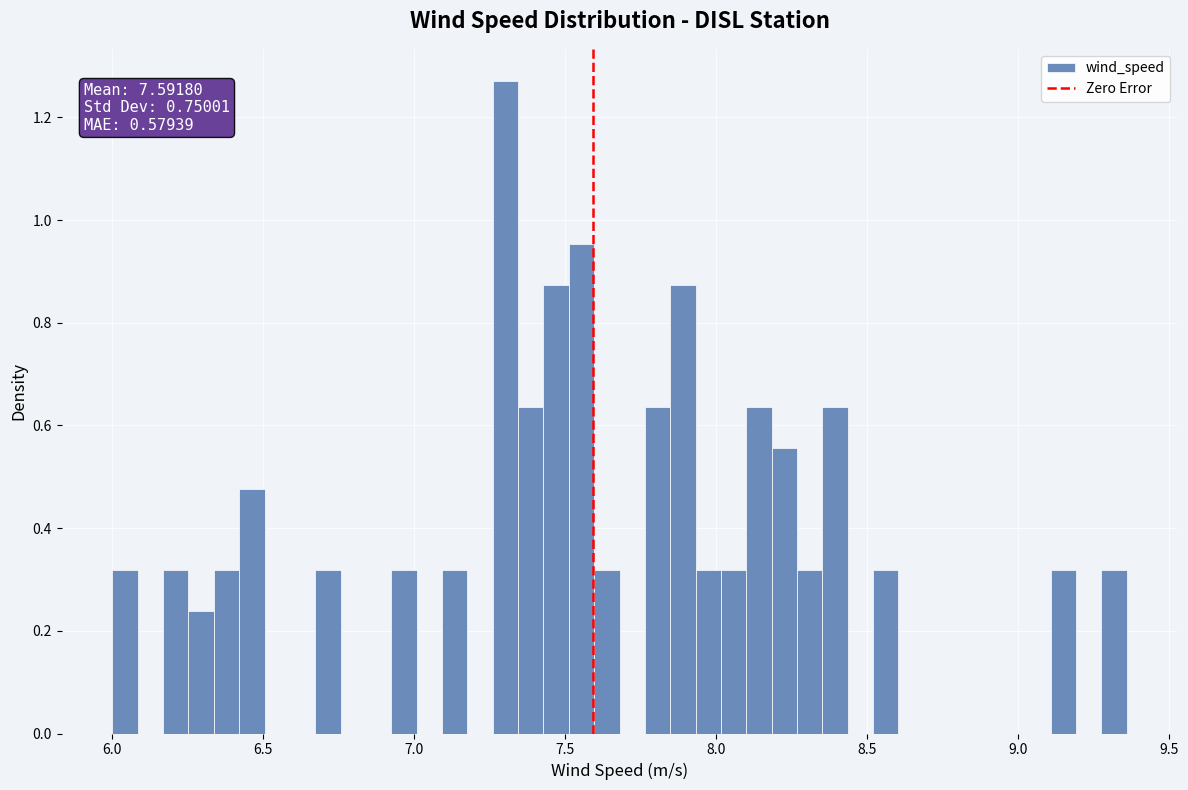

Around what value on the x-axis is the tallest bar? Give the approximate position of its centre, as read against the axis.

7.30